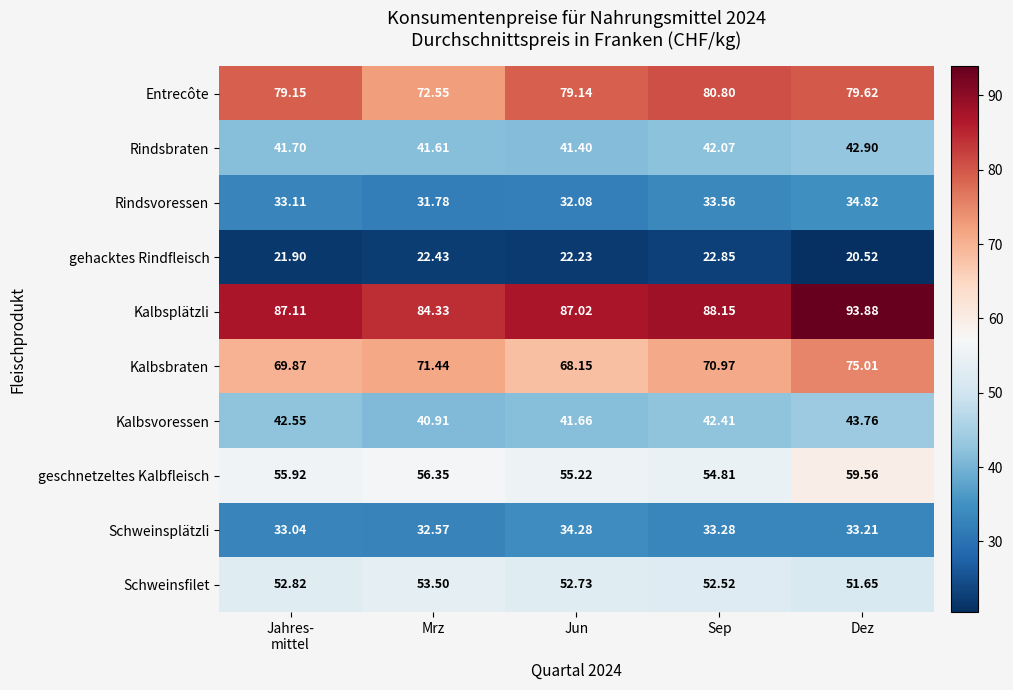

What is the difference between the highest and lowest values at Jahres-
mittel?

65.2